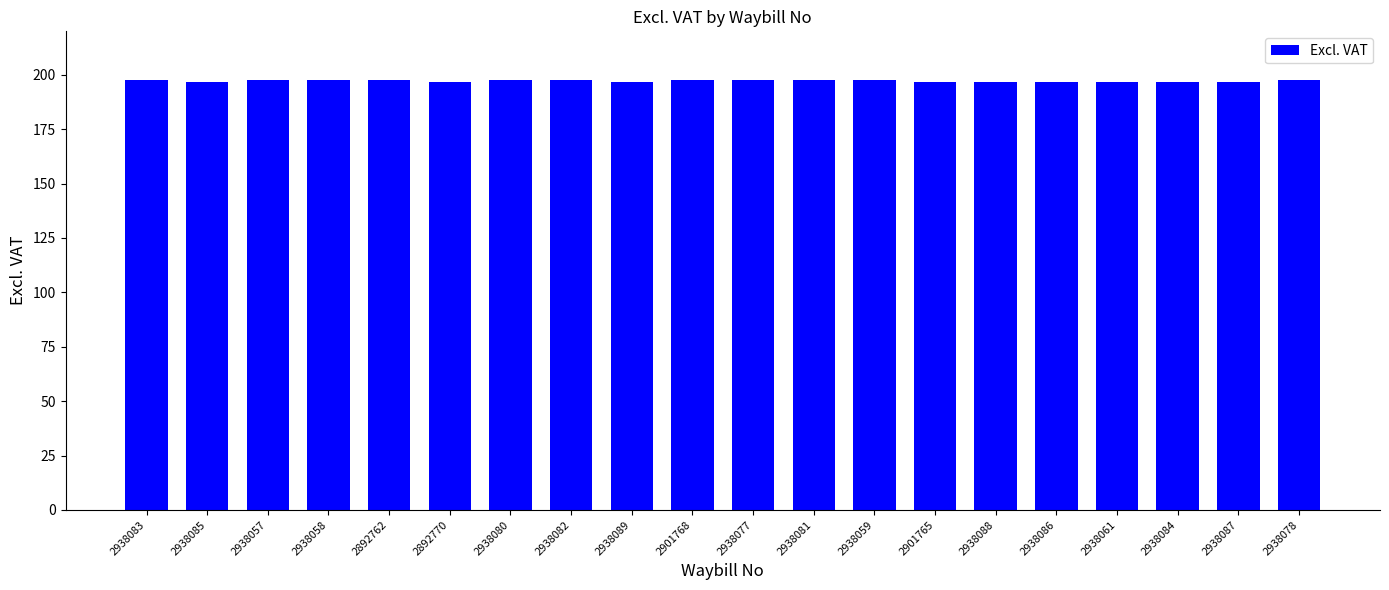

What is the smallest value displayed?

196.8